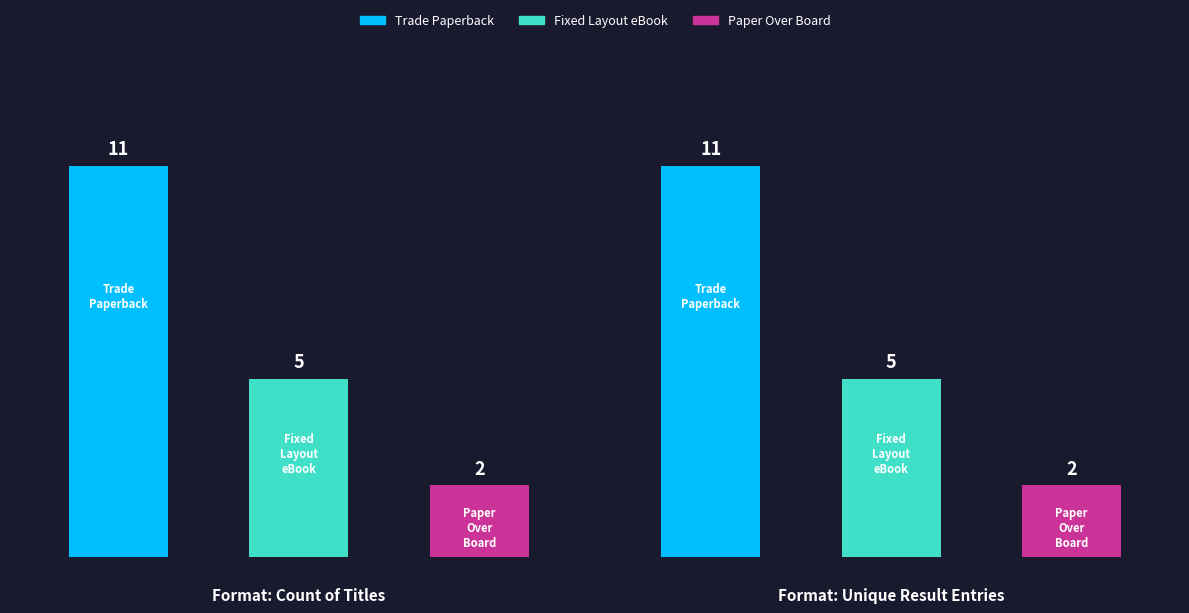

Which series has the largest total across all categories?

Trade Paperback